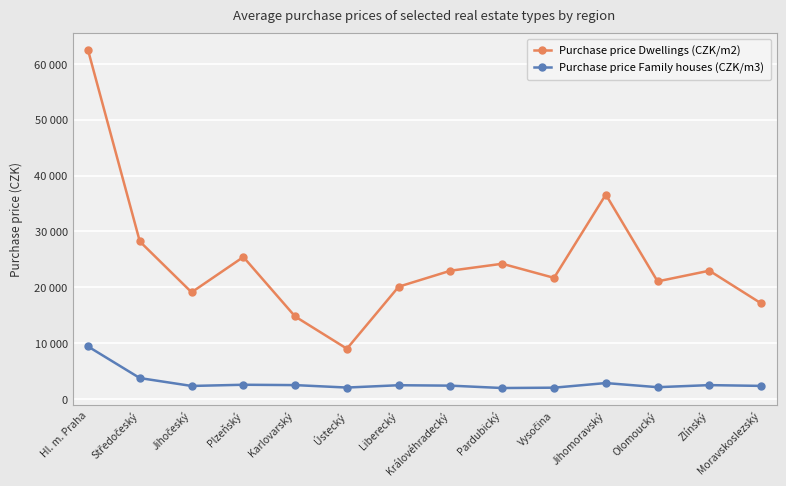

List the series in order of their overall mean, lowest first.

Purchase price Family houses (CZK/m3), Purchase price Dwellings (CZK/m2)